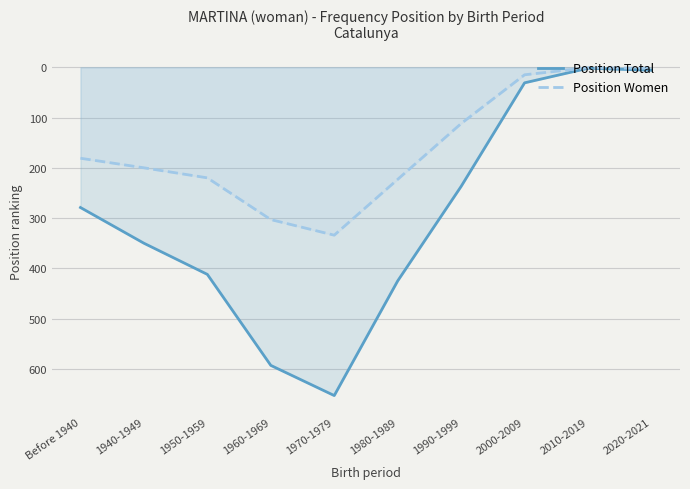

Where is the first local minimum for Position Total?

2010-2019